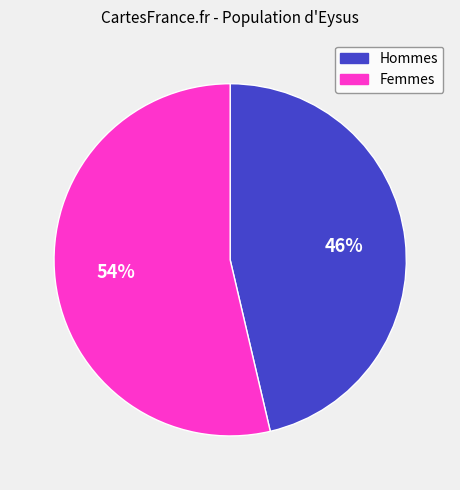

Is there any slice that represents more than half of the pie?

Yes